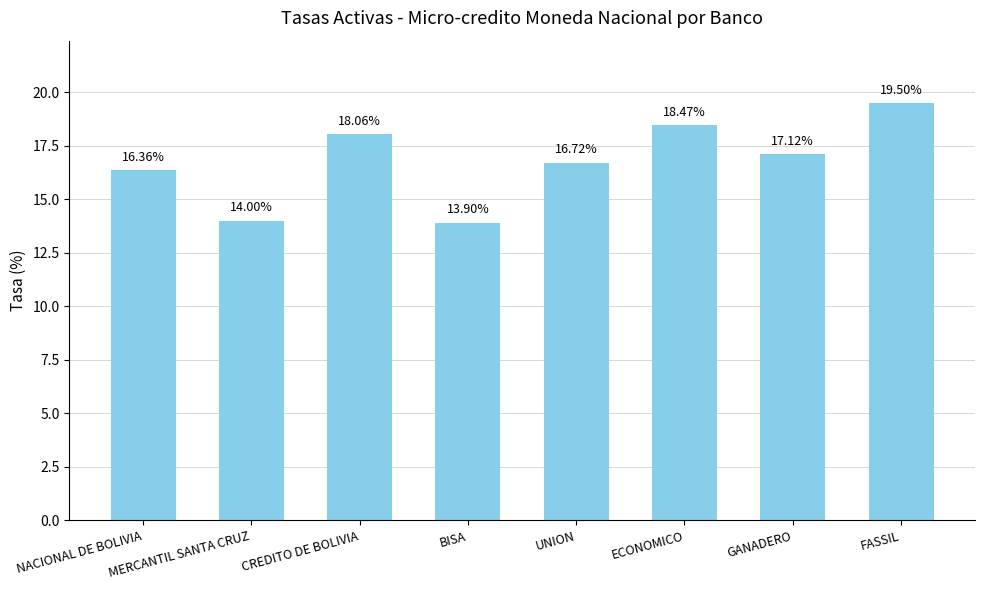

Reading left to right, list all the values displayed in this chart.

NACIONAL DE BOLIVIA=16.4	MERCANTIL SANTA CRUZ=14.0	CREDITO DE BOLIVIA=18.1	BISA=13.9	UNION=16.7	ECONOMICO=18.5	GANADERO=17.1	FASSIL=19.5